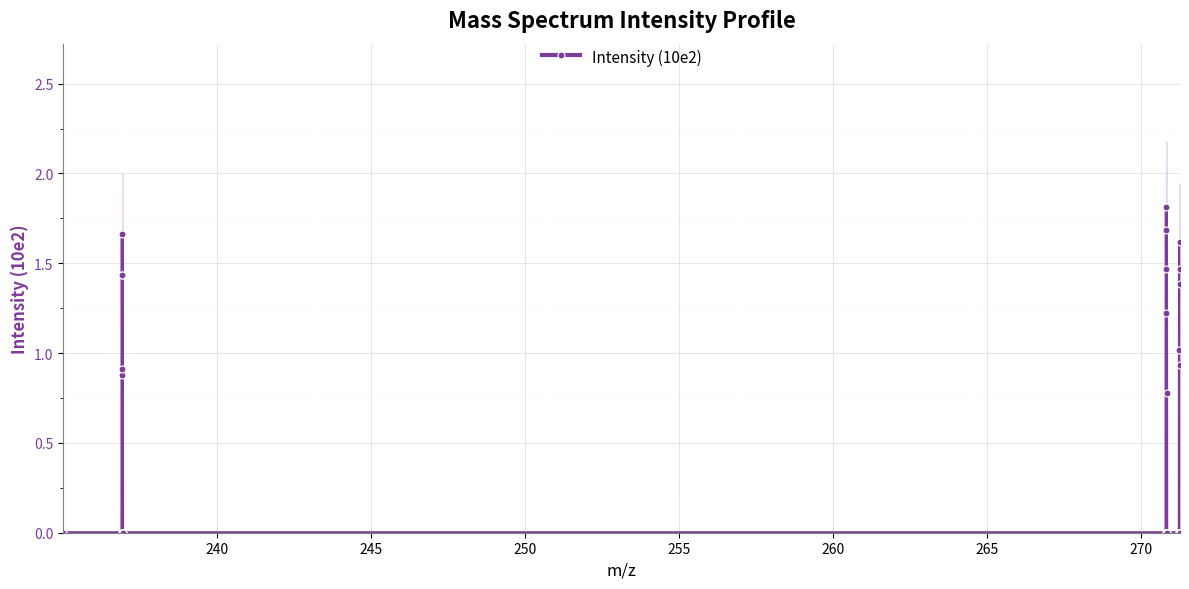

True or false: Intensity (10e2) has more than 1 points higher than both neighbors.

True